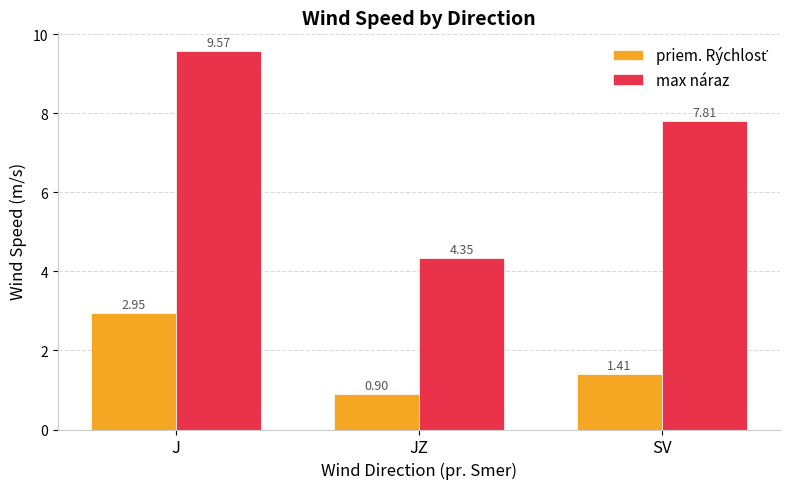

What is the greatest value displayed?

9.6